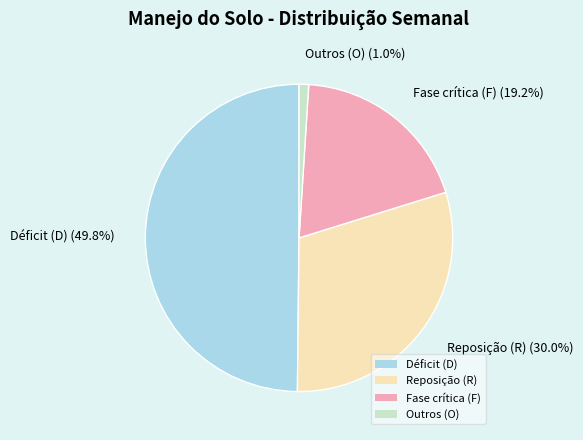

Rank the categories by value from highest to lowest.

Déficit (D), Reposição (R), Fase crítica (F), Outros (O)